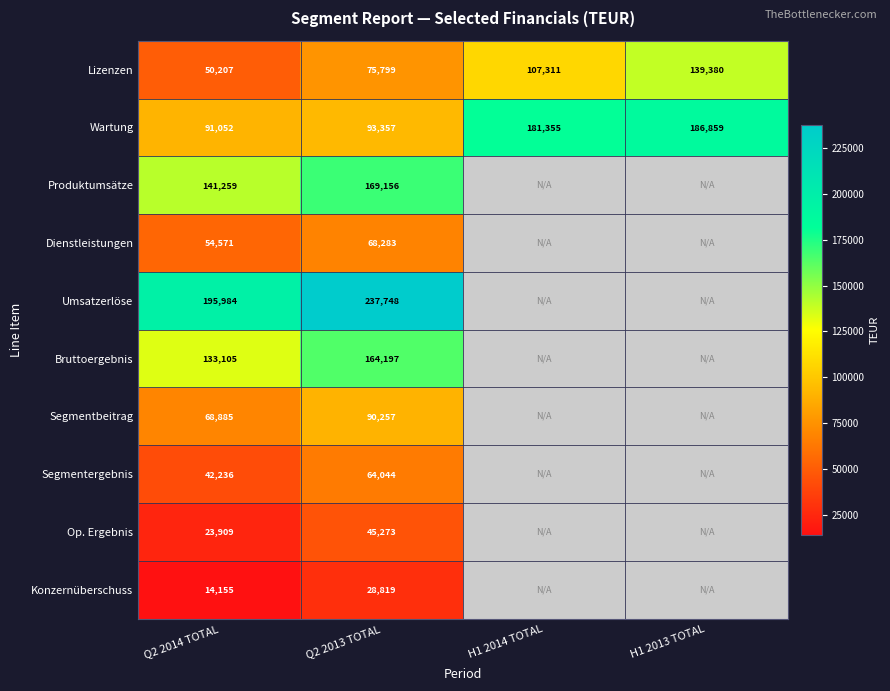

Which series changed the most between Q2 2014 TOTAL and Q2 2013 TOTAL?

Umsatzerlöse